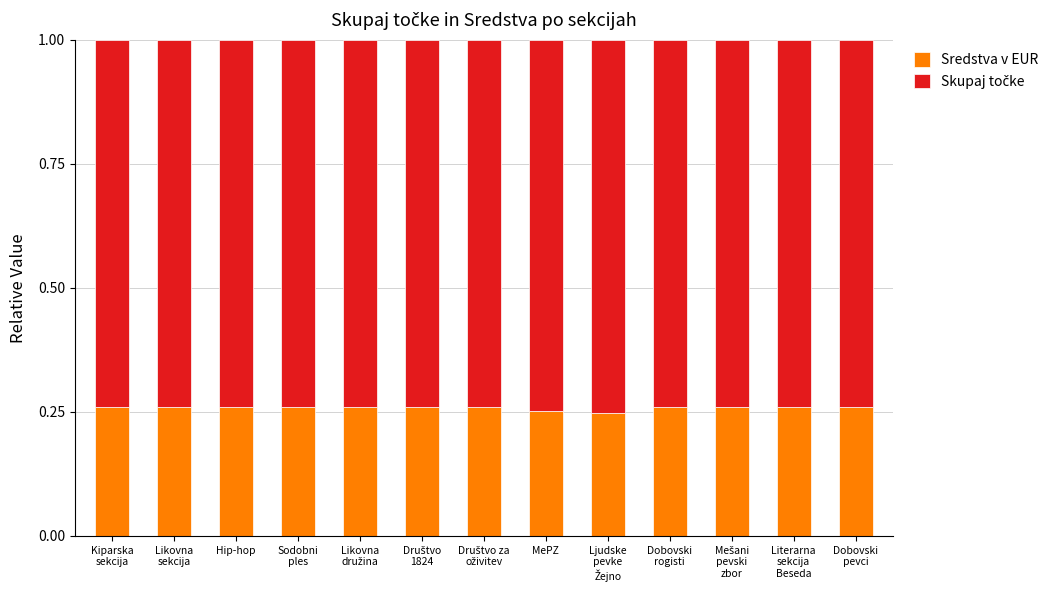

What is the sum of all Sredstva v EUR values?

3.4